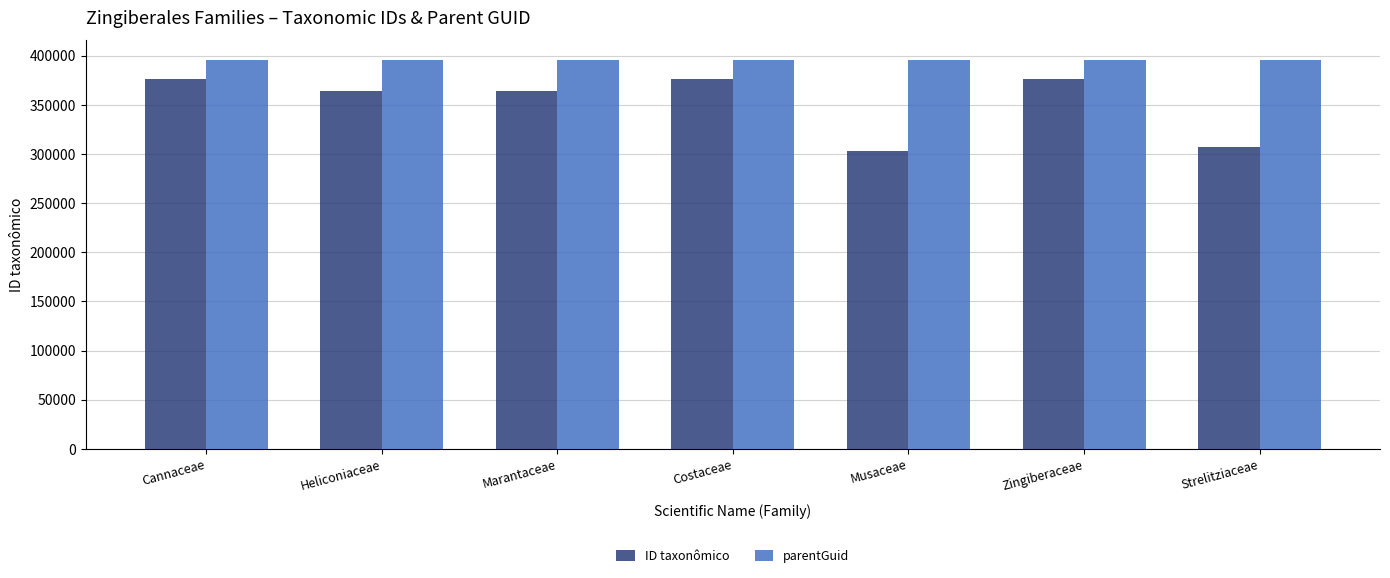

Rank the series by their average value, from lowest to highest.

ID taxonômico, parentGuid